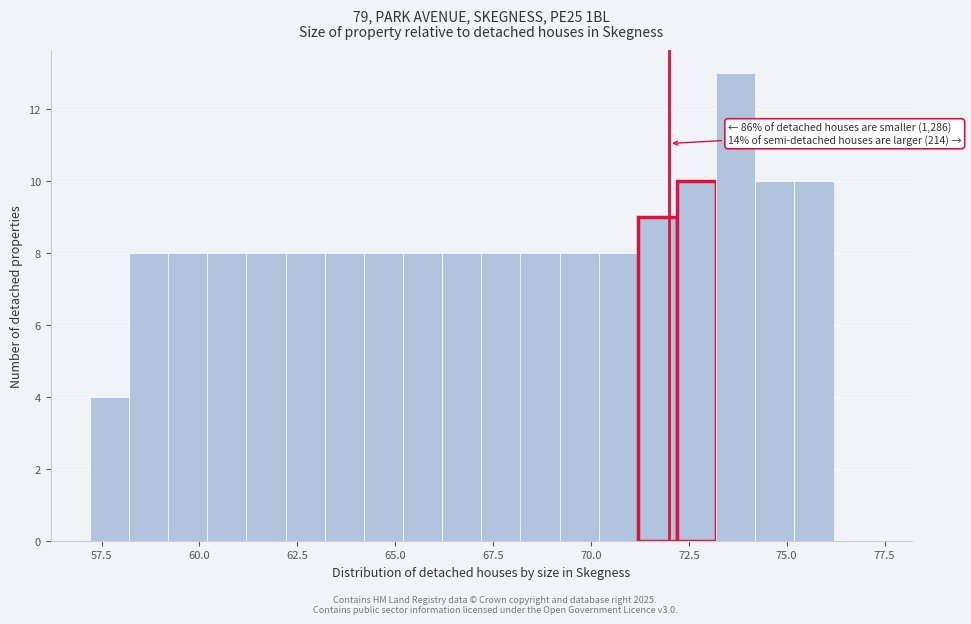

Read against the x-axis, roughly where is the centre of the tallest bar?

73.5